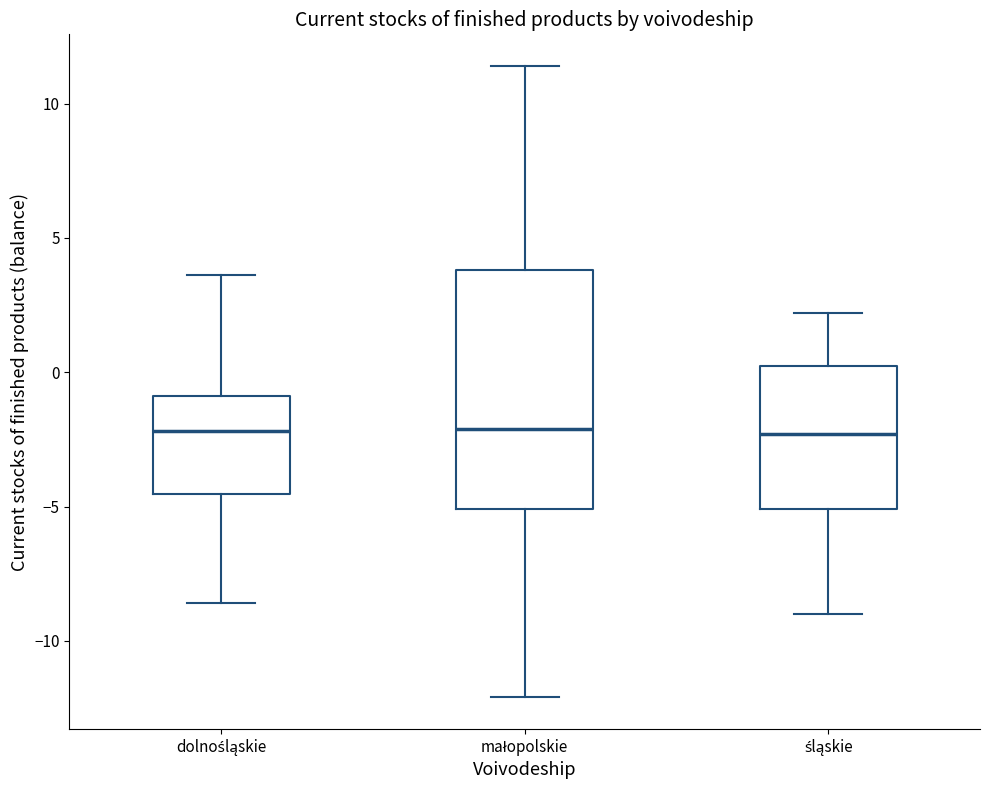

Reading left to right, read every box against the y-axis: the position of its median line, the range the box covers, and the ends of its whiskers. The values are not printed on the chart, so give them approximately, as read against the axis.

dolnośląskie: median -2.0, box -4.5 to -1.0, whiskers -8.5 to 3.5
małopolskie: median -2.0, box -5.0 to 4.0, whiskers -12.0 to 11.5
śląskie: median -2.5, box -5.0 to 0.5, whiskers -9.0 to 2.0